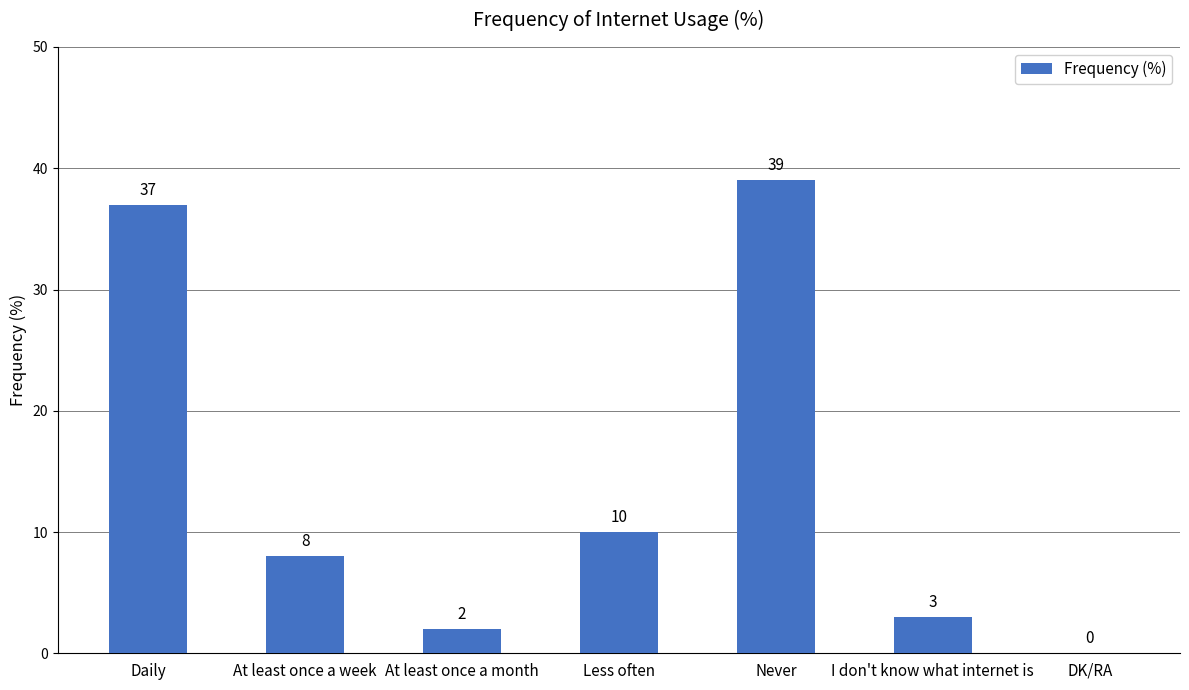

Are the bars horizontal?

No